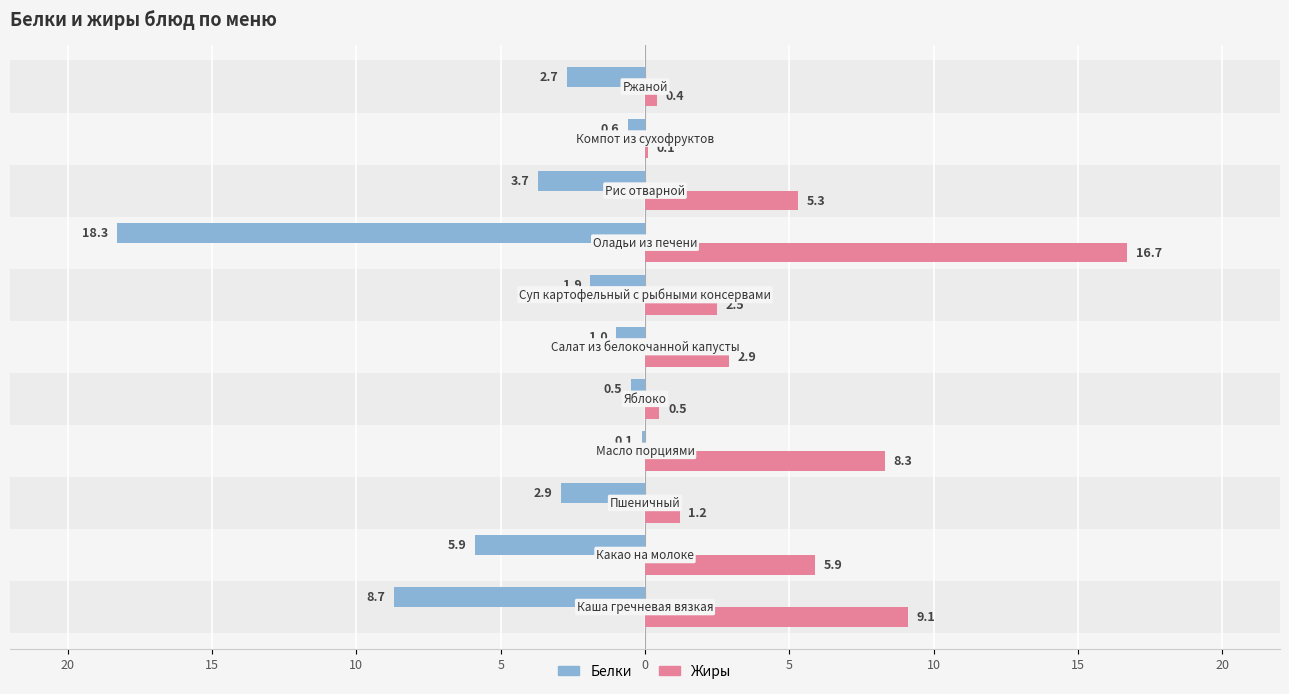

Reading right to left, list all the values displayed in this chart.

Белки: -2.7	-0.6	-3.7	-18.3	-1.9	-1.0	-0.5	-0.1	-2.9	-5.9	-8.7
Жиры: 0.4	0.1	5.3	16.7	2.5	2.9	0.5	8.3	1.2	5.9	9.1